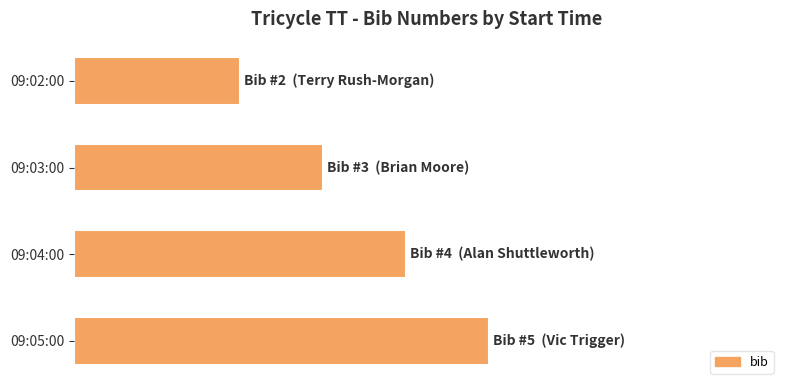

How many values are between 3 and 5?

3